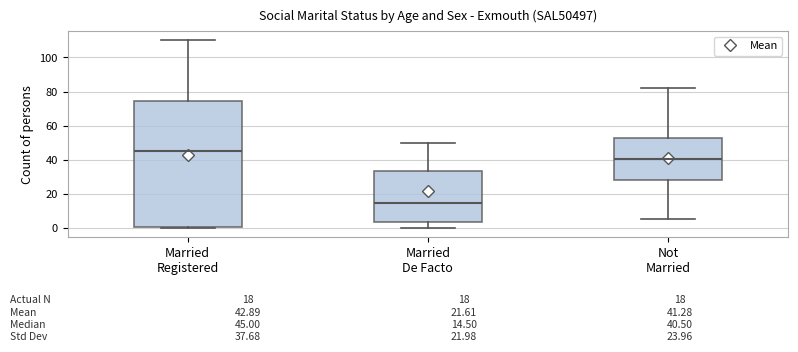

Which box has the highest median line?

Married Registered